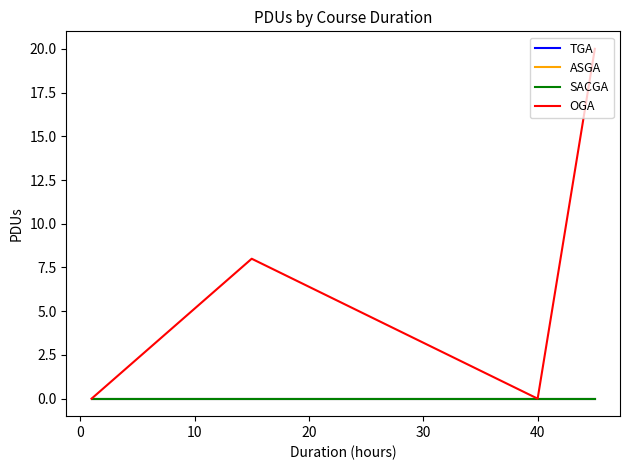

What is the greatest value displayed?

20